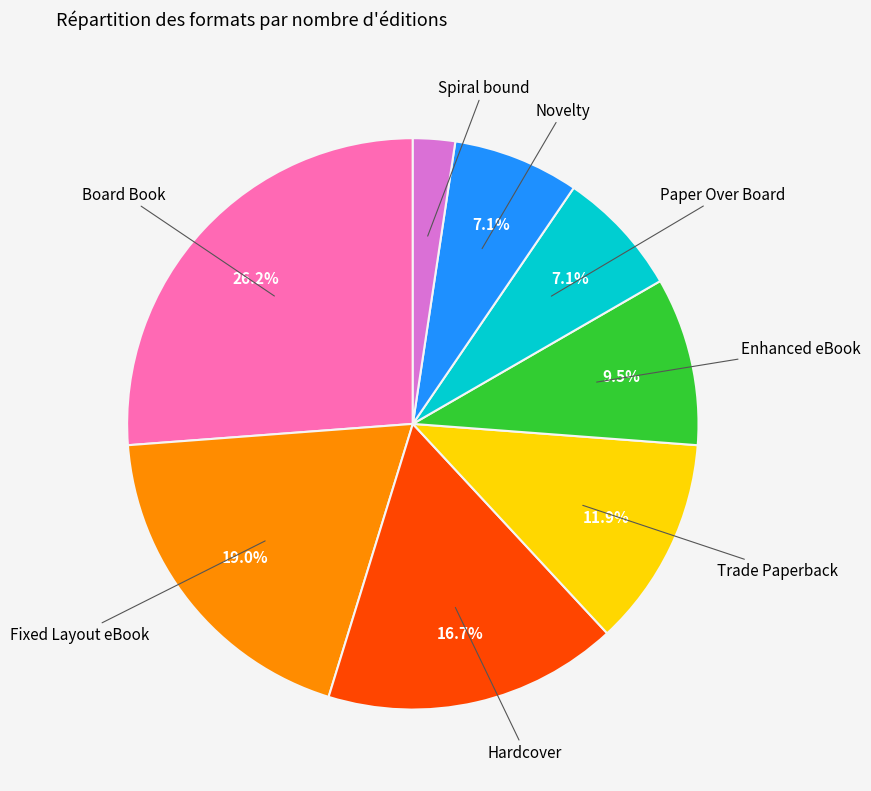

Does any single category account for the majority?

No